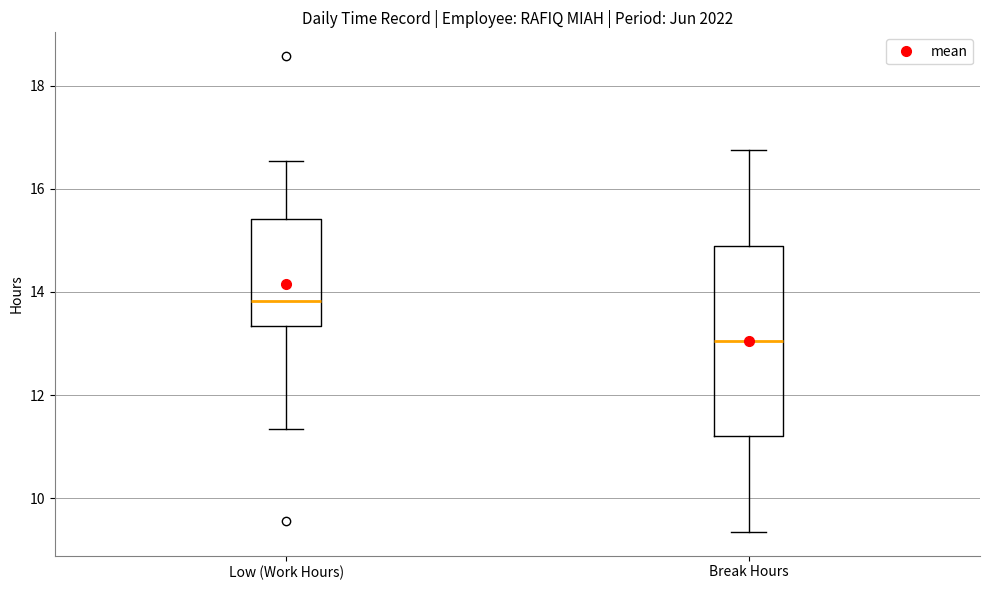

Reading left to right, transcribe this box plot: for each box, give where its median line is, the range the box spans, and where its two whiskers end, as read against the y-axis. The values are not printed on the chart, so give them approximately, as read against the axis.

Low (Work Hours): median 13.8, box 13.4 to 15.4, whiskers 11.4 to 16.6
Break Hours: median 13.0, box 11.2 to 15.0, whiskers 9.4 to 16.8